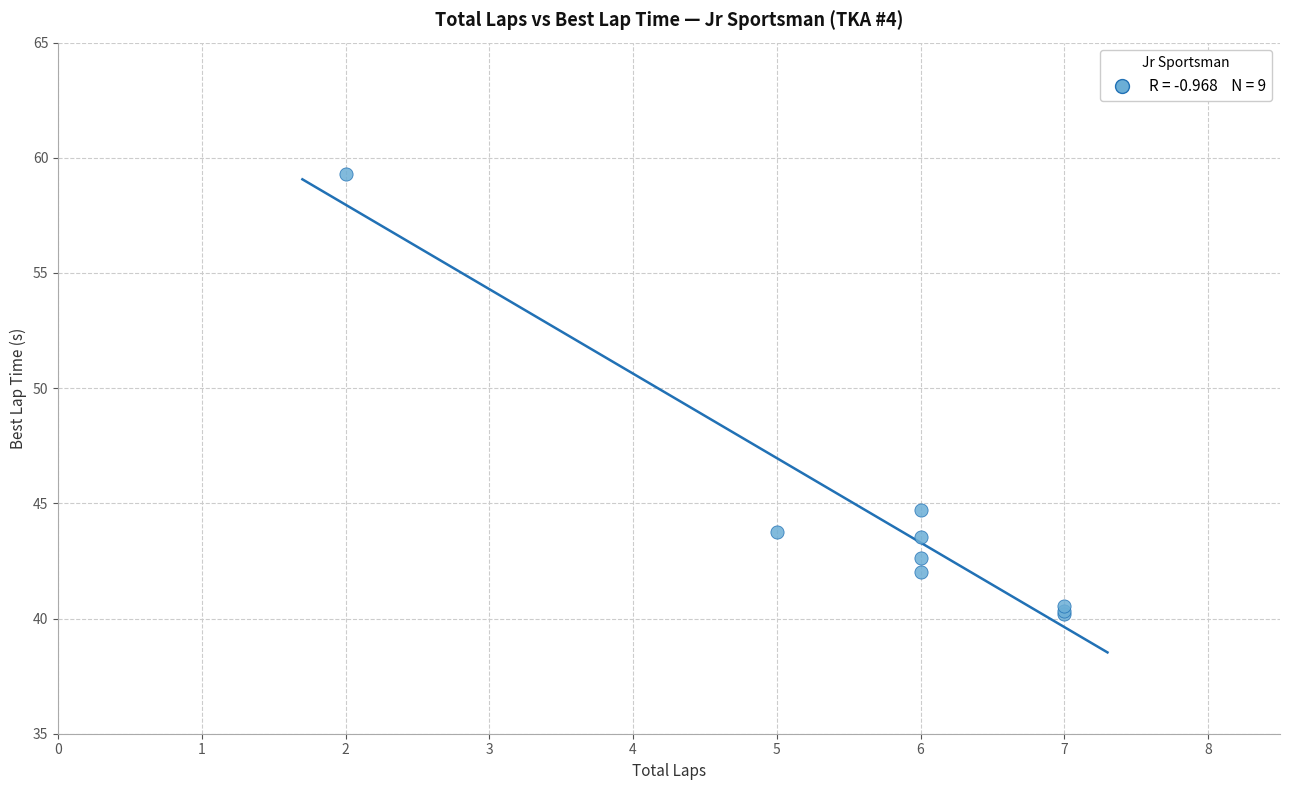

What Y value in the scatter plot is closest to 49?

44.7